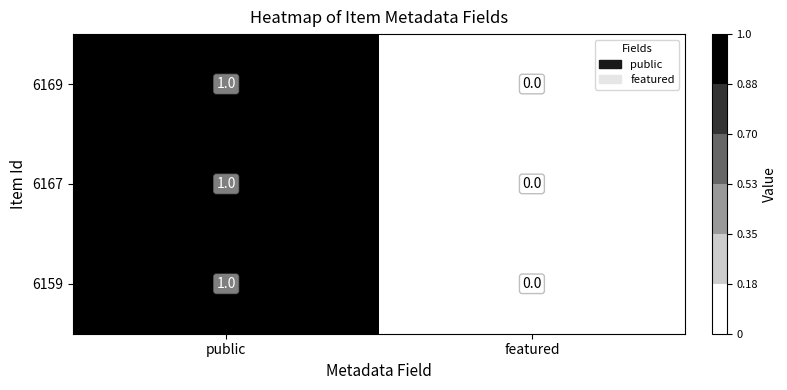

Is the value of 6159 at featured greater than the value of 6169 at public?

No